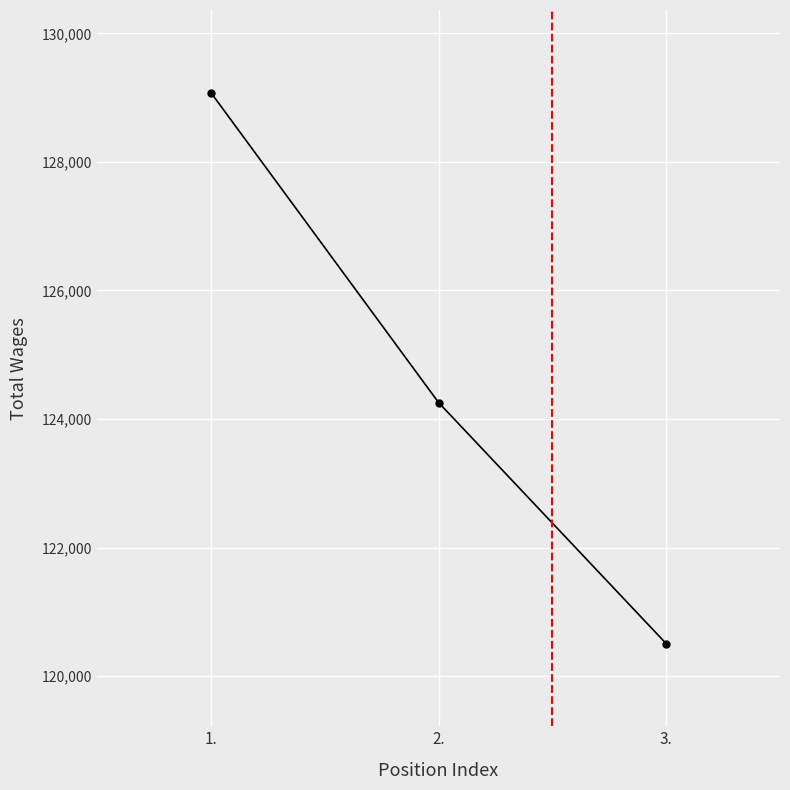

The value at 2. is 215743. True or false?

False